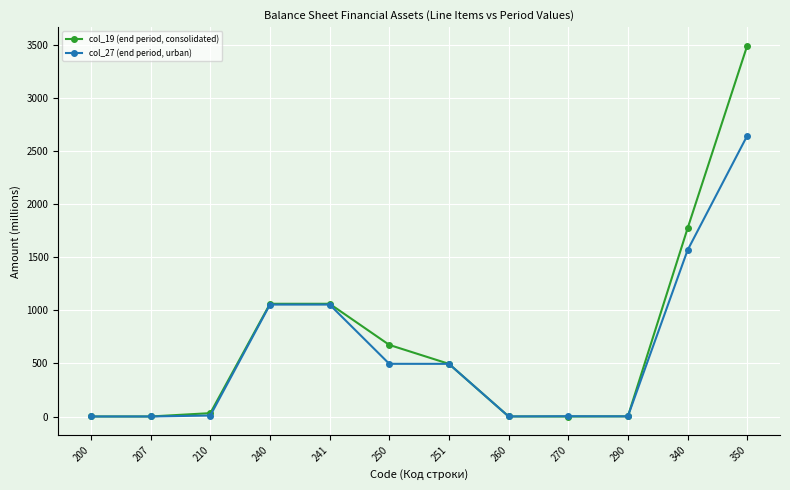

Which series has the largest range (max minus min)?

col_19 (end period, consolidated)